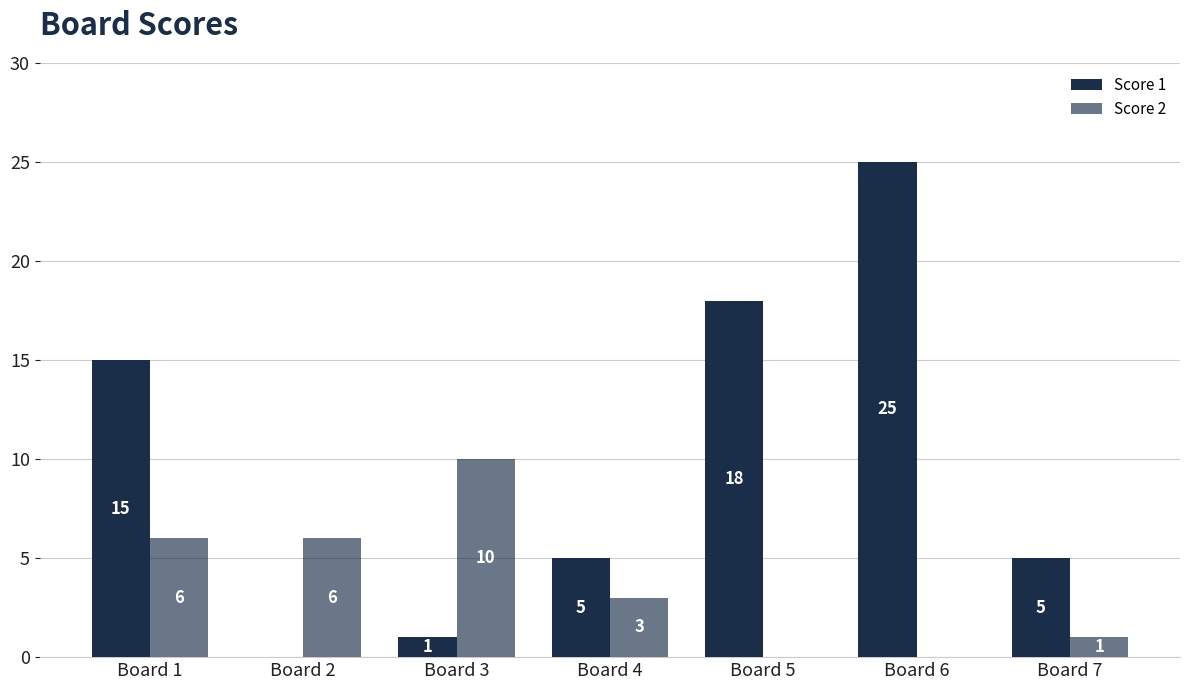

Where is Score 2 nearest to the value 5?

Board 1